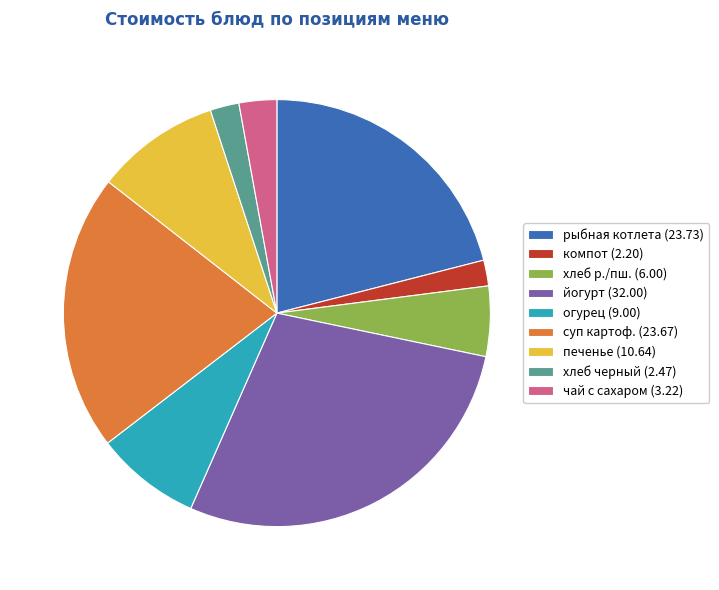

Is хлеб р./пш. (6.00) the majority of the pie?

No